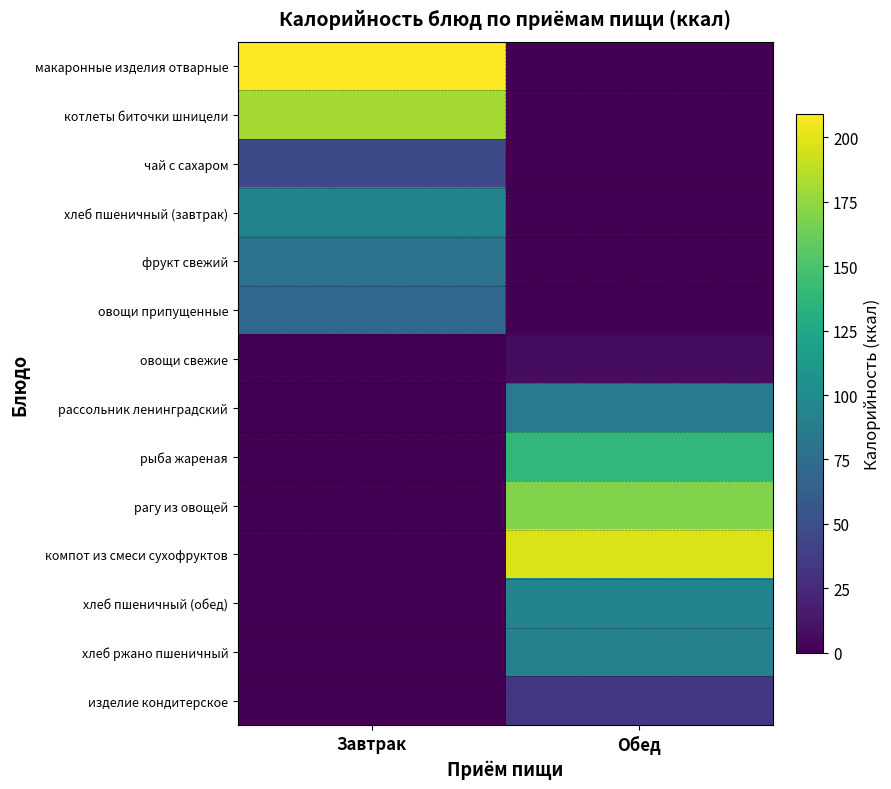

Which category has the highest value across all series?

Завтрак